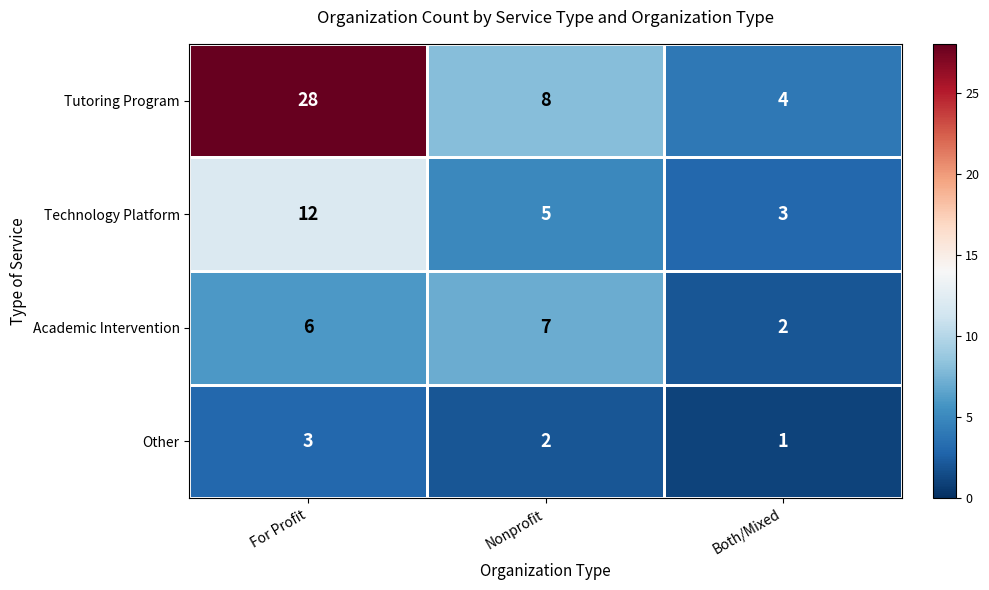

What is the sum of the Academic Intervention values at Both/Mixed and Nonprofit?

9